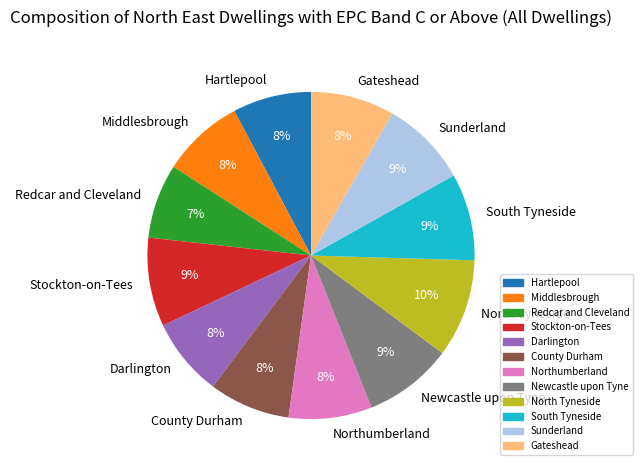

Combined, do Newcastle upon Tyne and Gateshead account for over 50%?

No